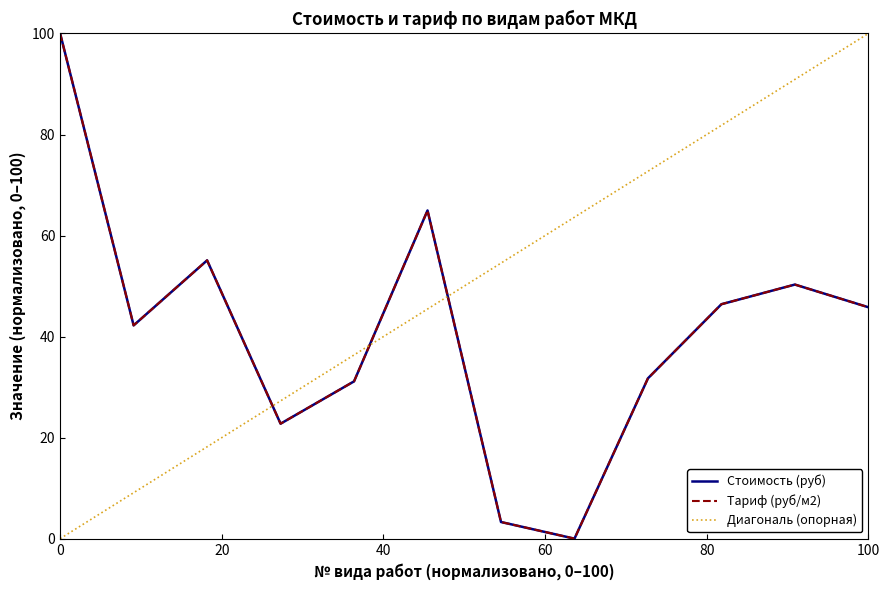

The value of Тариф (руб/м2) at 8 is 65.8. True or false?

False